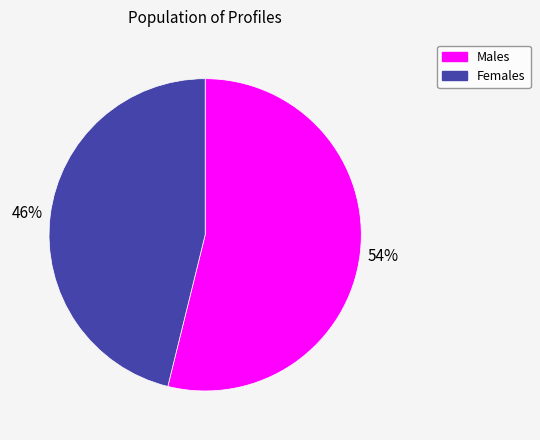

Does any single category account for the majority?

Yes